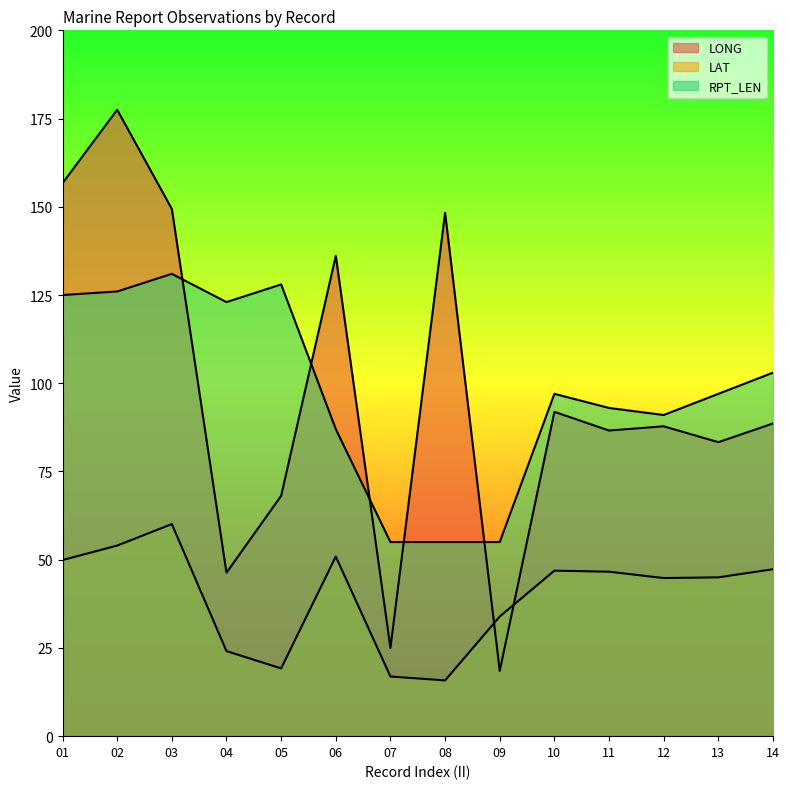

At which category is the sum across all series the highest?

02